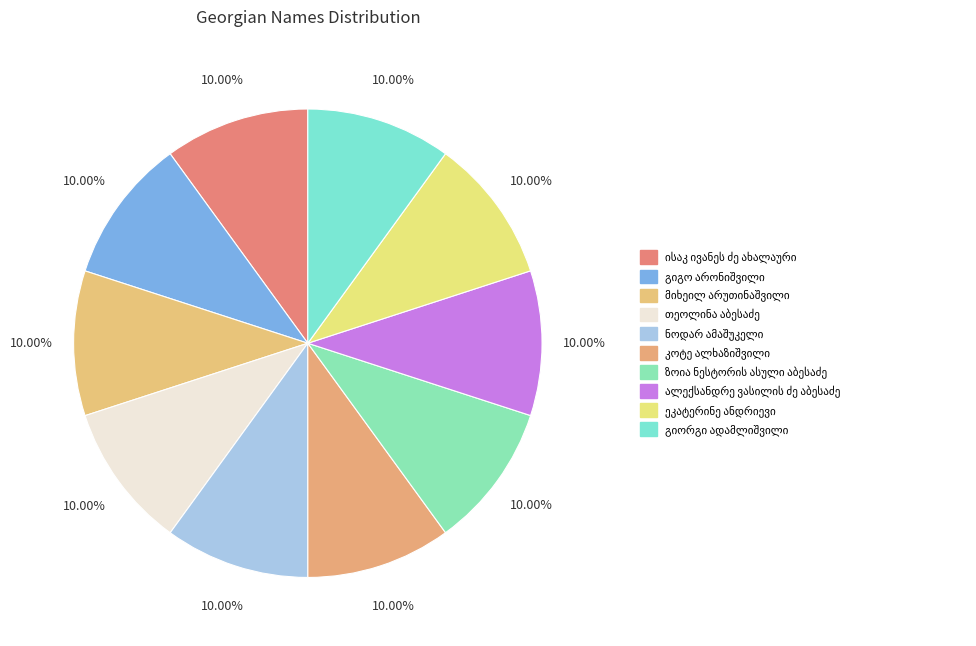

What is the smallest slice in the pie chart?

ეკატერინე ანდრიევი